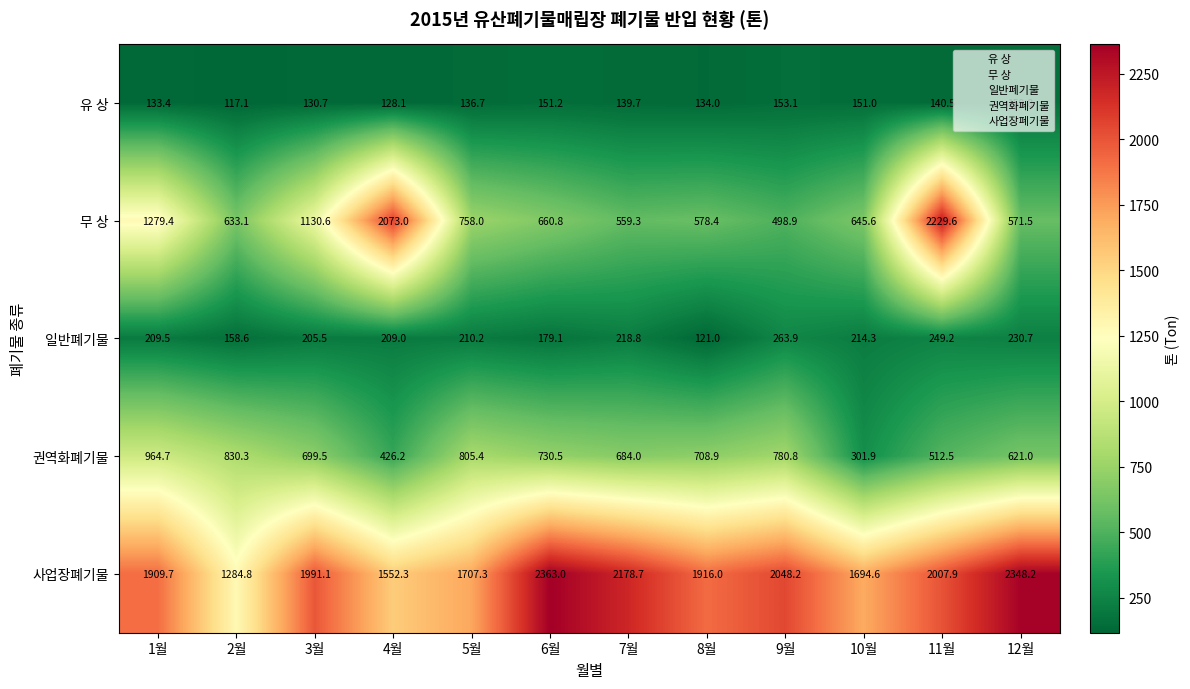

What is the total value across all series at 4월?

4388.6